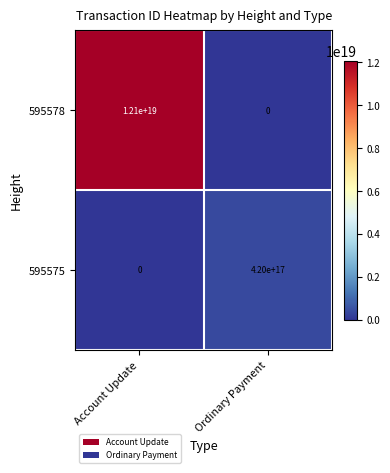

At which label is 595578 closest to 6050000000000000000?

Account Update